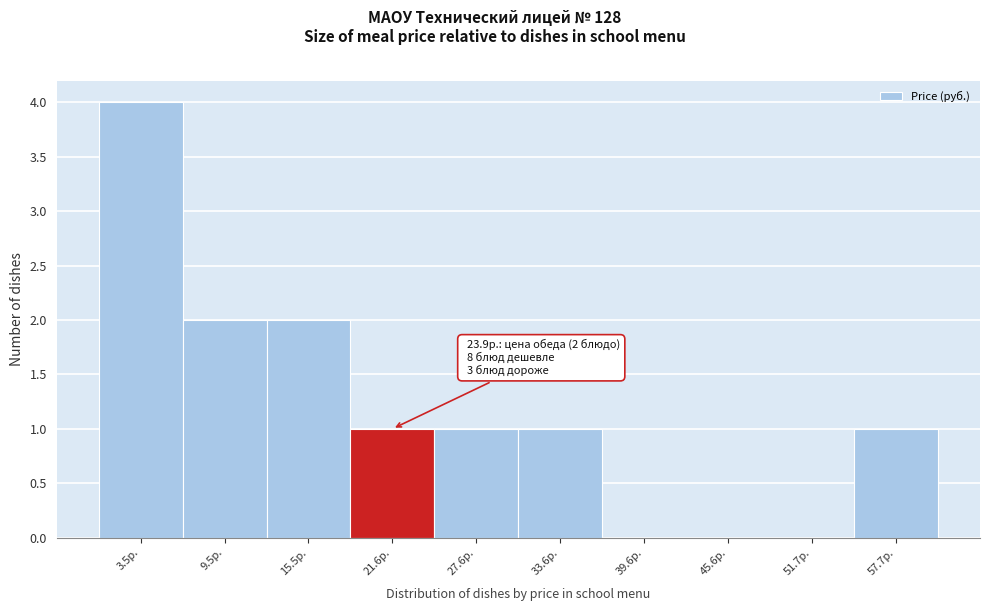

Reading right to left, transcribe all the data shown in this chart.

57.7р.=1	51.7р.=0	45.6р.=0	39.6р.=0	33.6р.=1	27.6р.=1	21.6р.=1	15.5р.=2	9.5р.=2	3.5р.=4